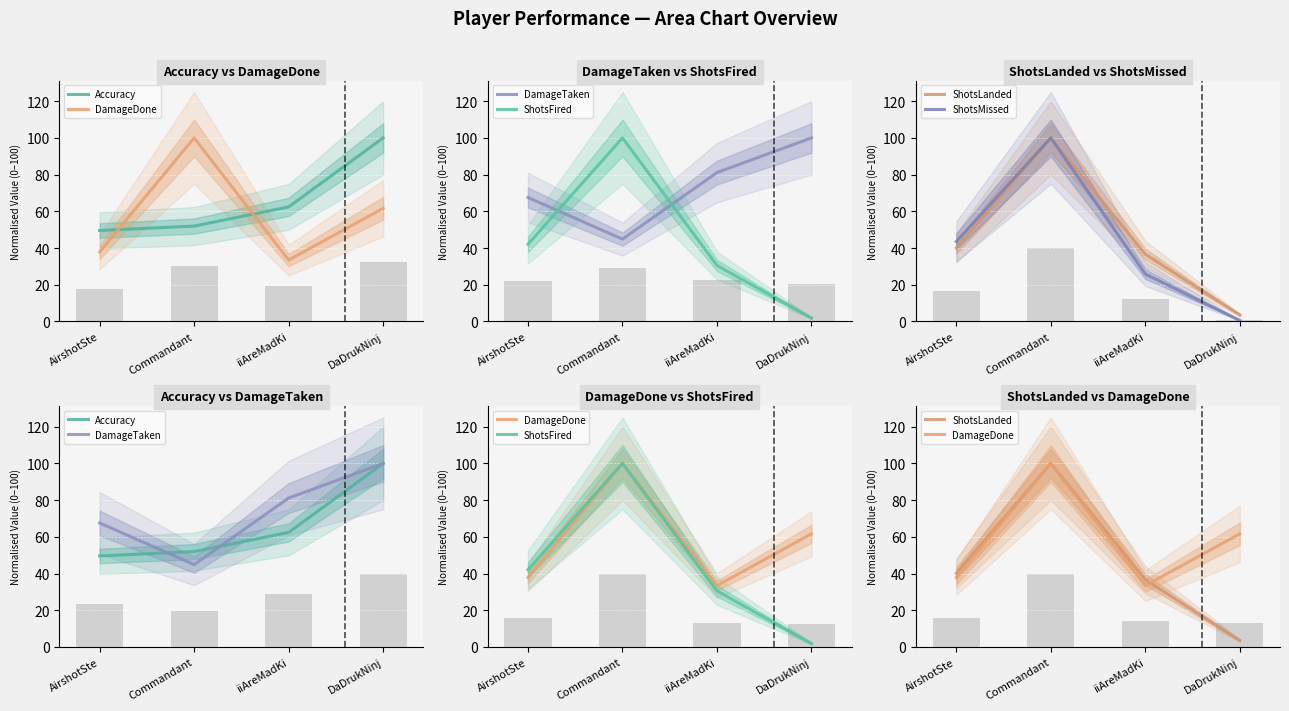

What is the difference between the DamageTaken values at DaDrukNinj and Commandant?

55.1